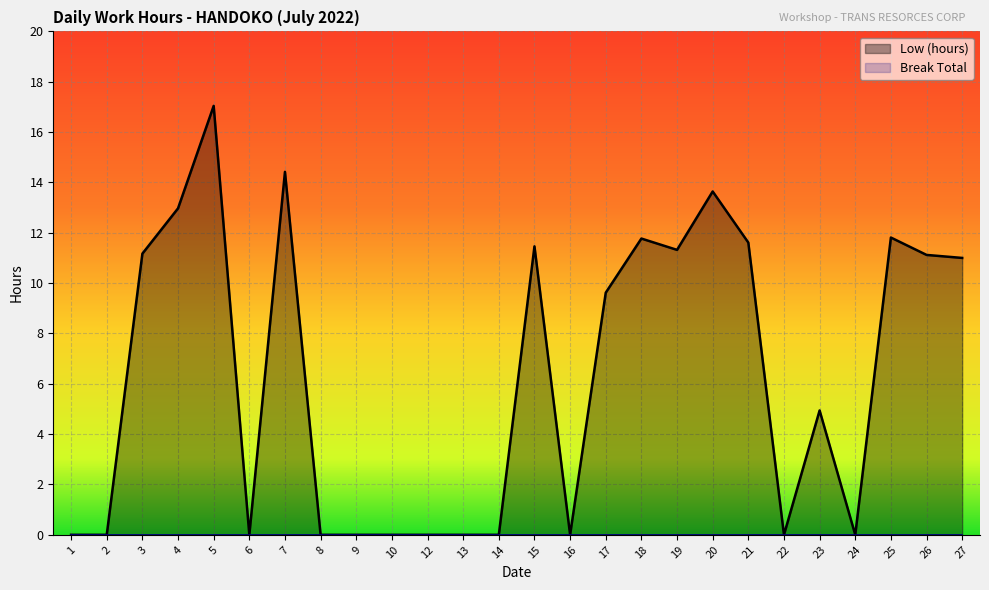

How many lines are shown in the chart?

2